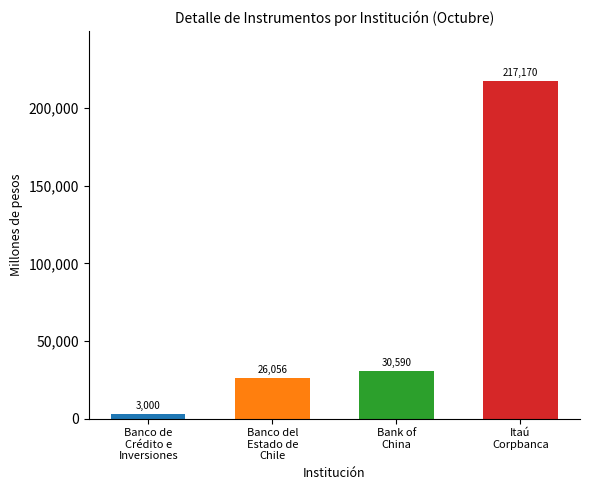

What is the minimum value shown in the chart?

3000